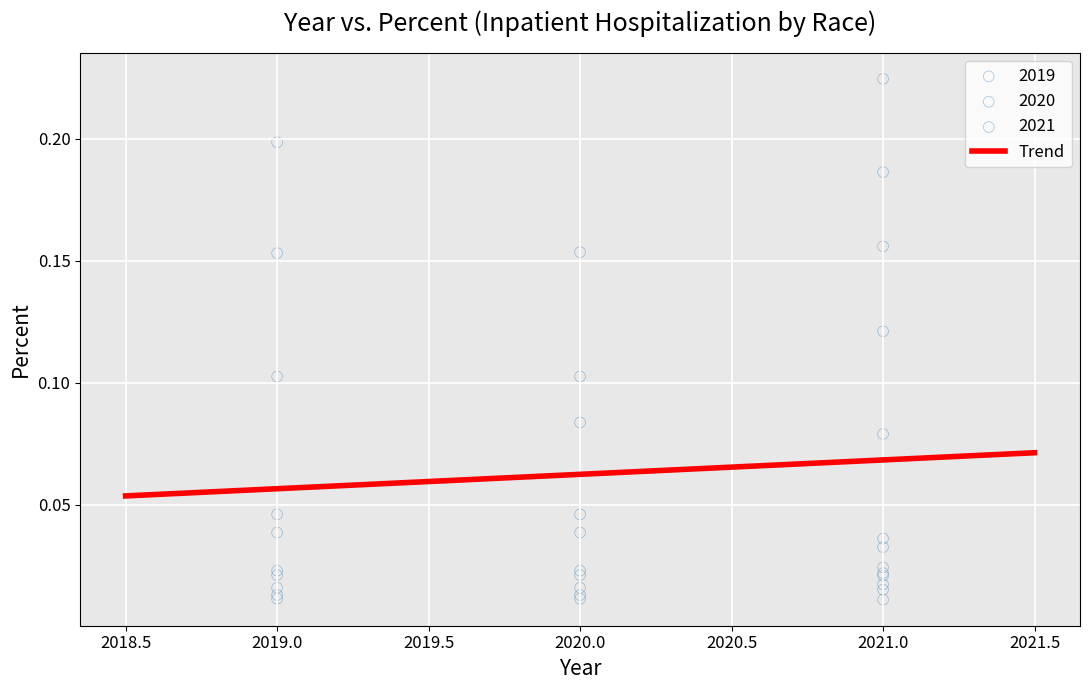

Which series has the largest Y range (max minus min)?

2021